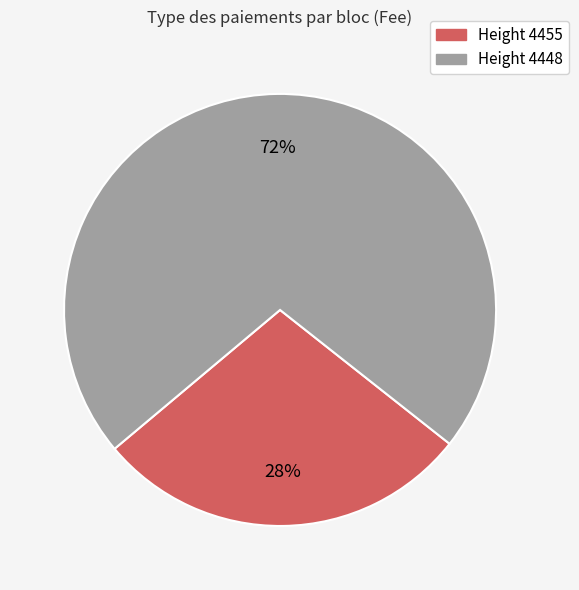

Is there a majority slice in this chart?

Yes